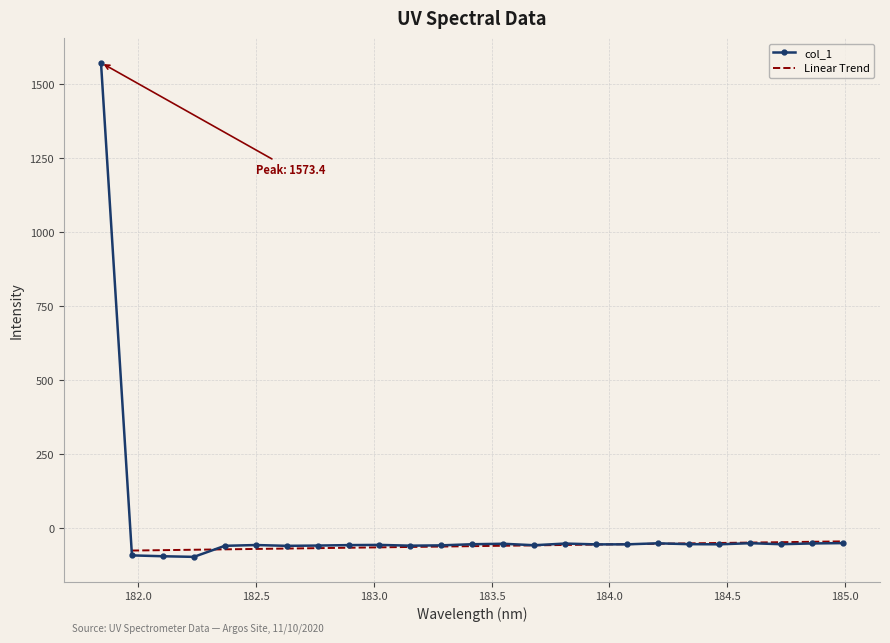

What is the average value?

3.8